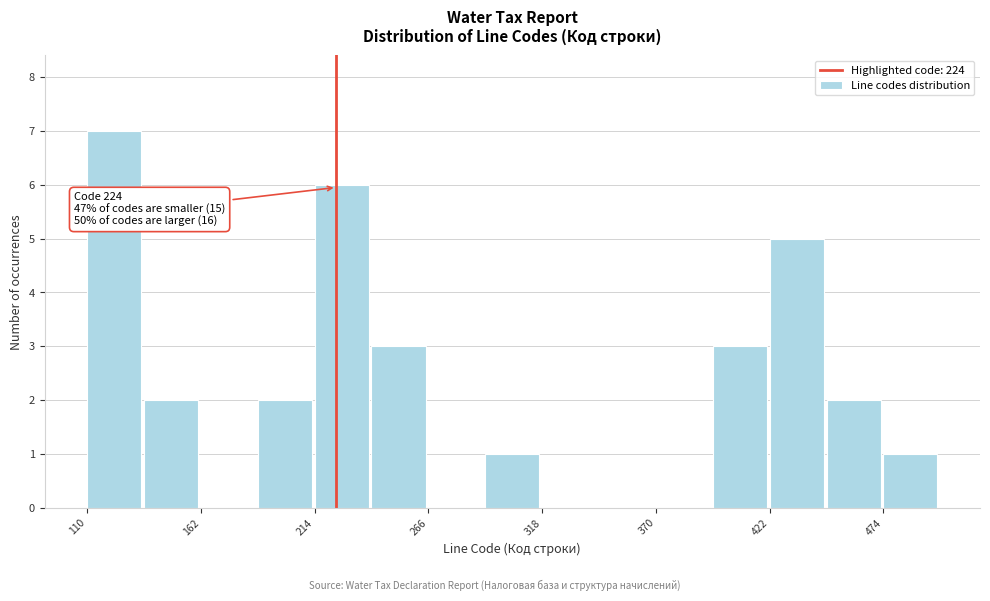

Around what value on the x-axis is the tallest bar? Give the approximate position of its centre, as read against the axis.

120